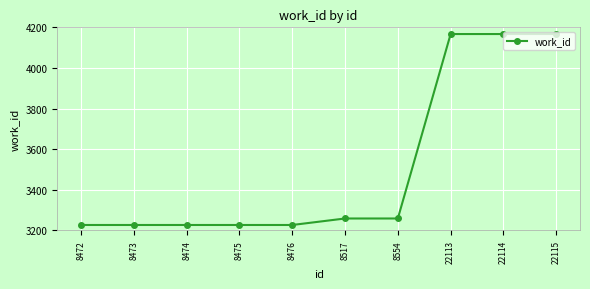

What is the smallest value displayed?

3227